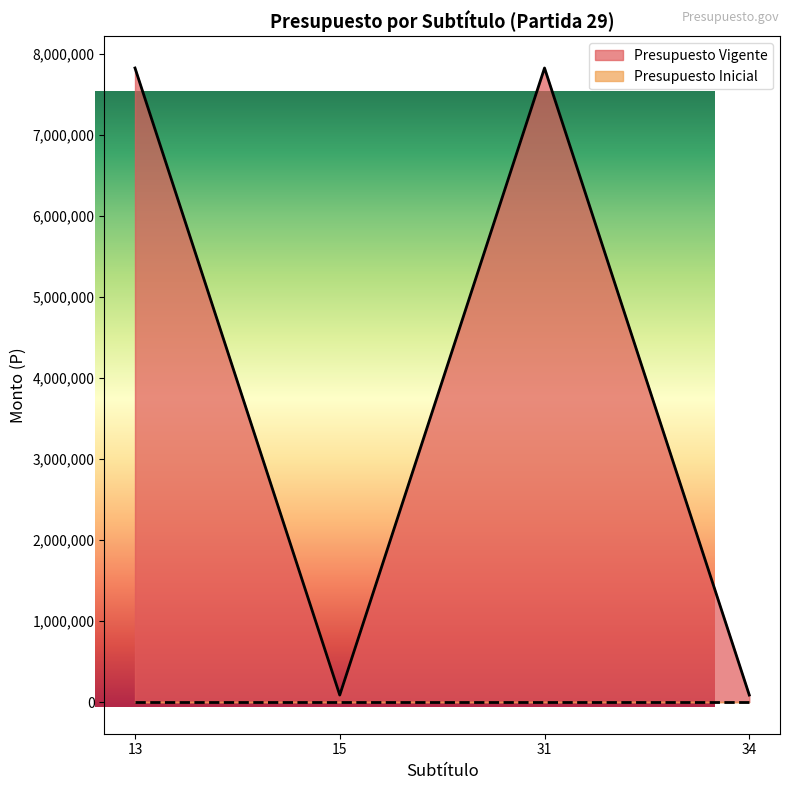

How many values are between 86094 and 7827026?

4